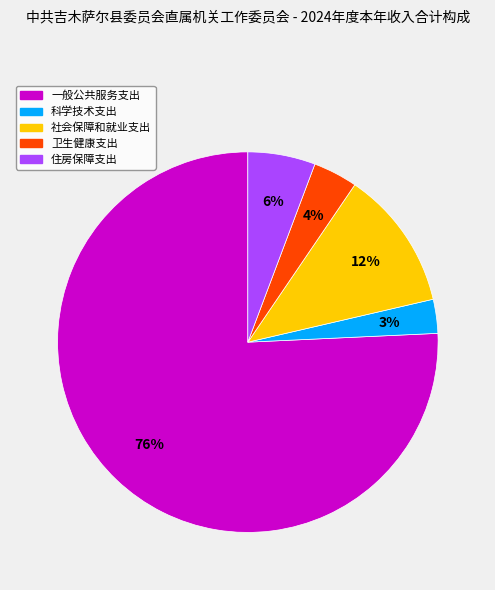

The 住房保障支出 slice represents 6% of the pie. True or false?

True